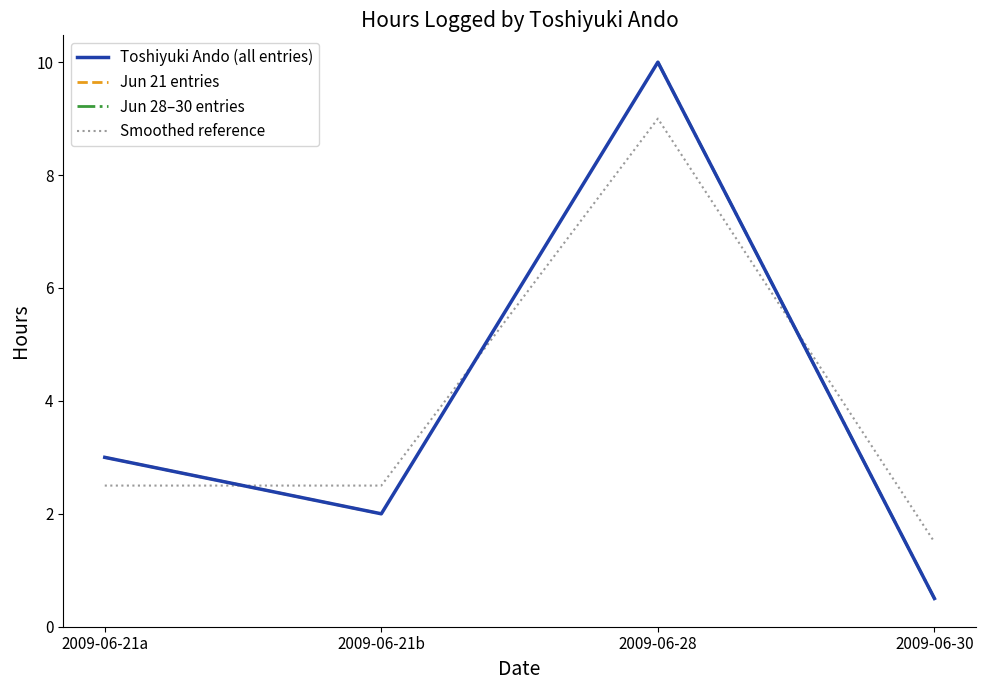

At how many categories does at least one series exceed 8?

1